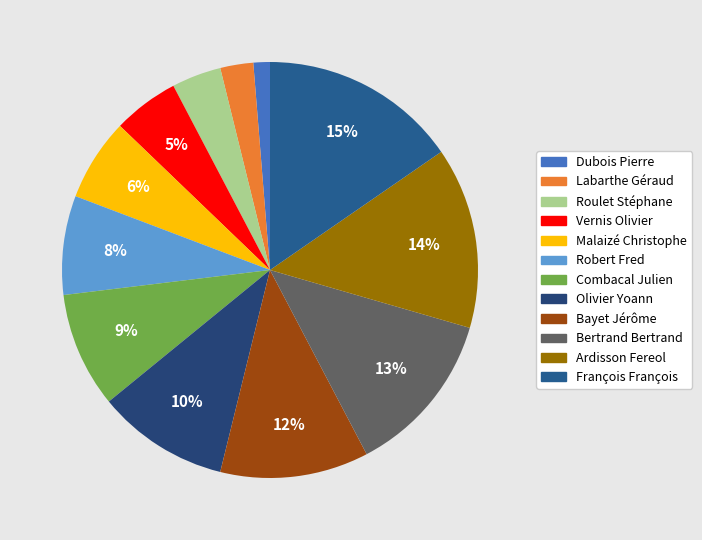

To the nearest percent, what is the average slice percentage?

8%